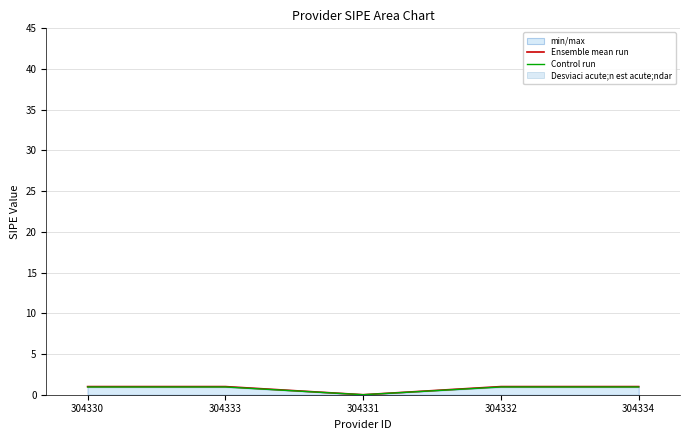

Rank the series by their average value, from highest to lowest.

Ensemble mean run, Control run